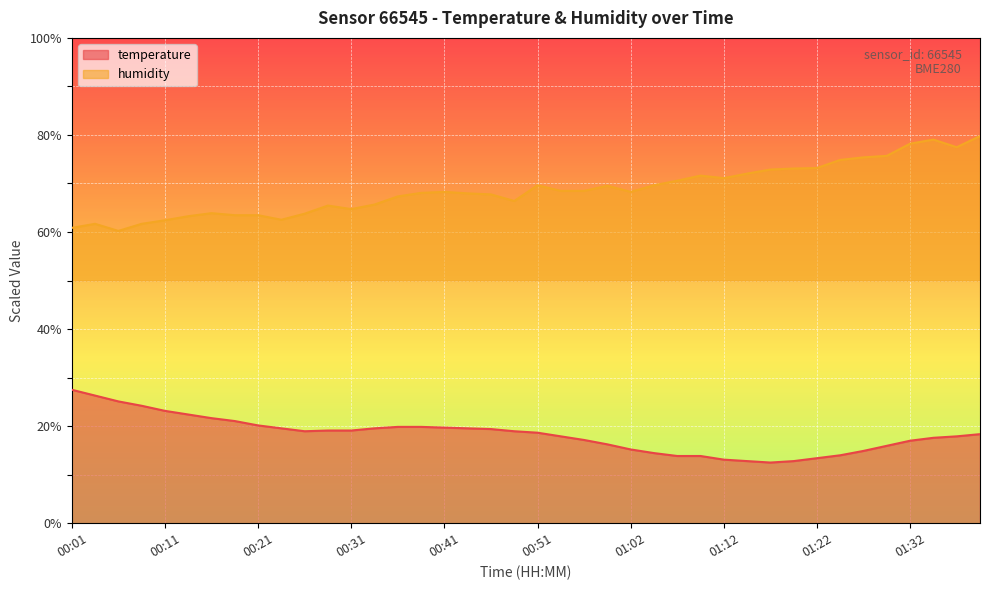

How many data points does each series have?

40